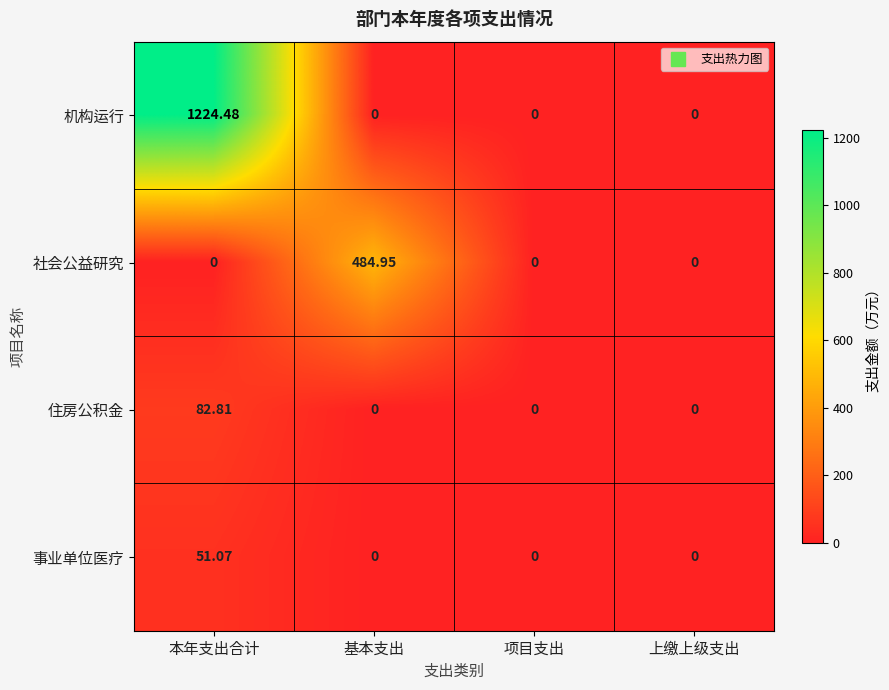

Which label corresponds to the largest value in the chart?

本年支出合计